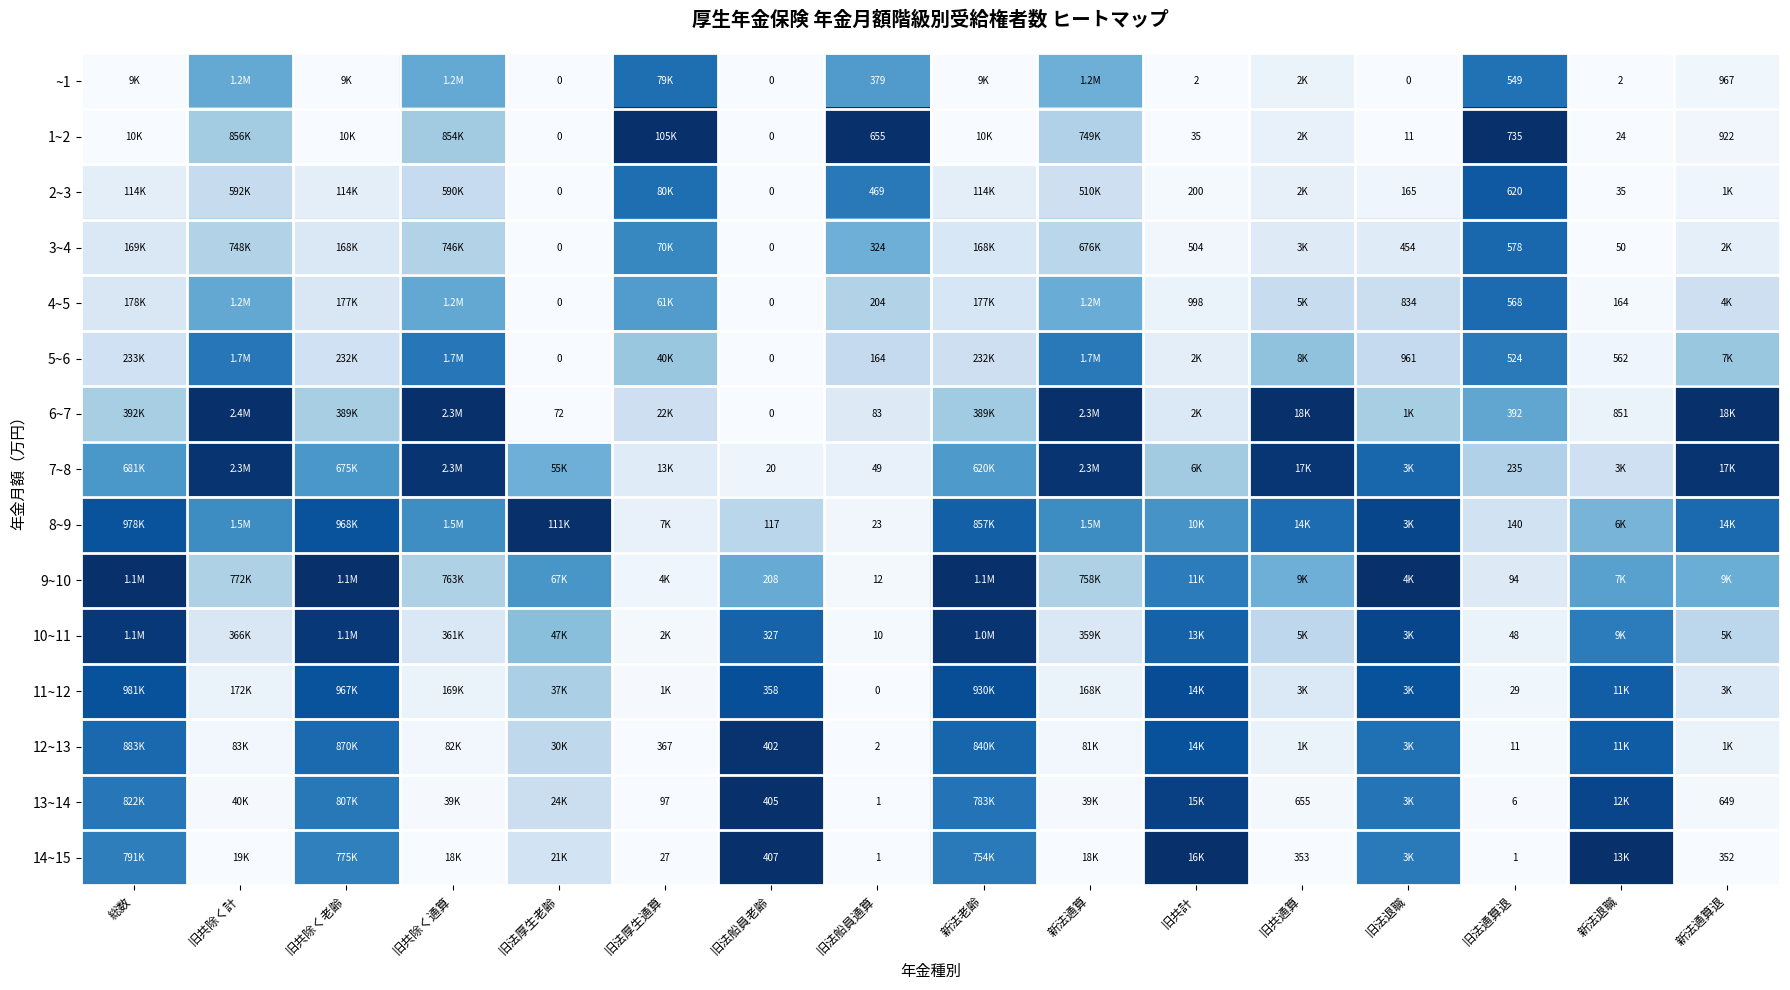

Count the number of categories in the chart.

16